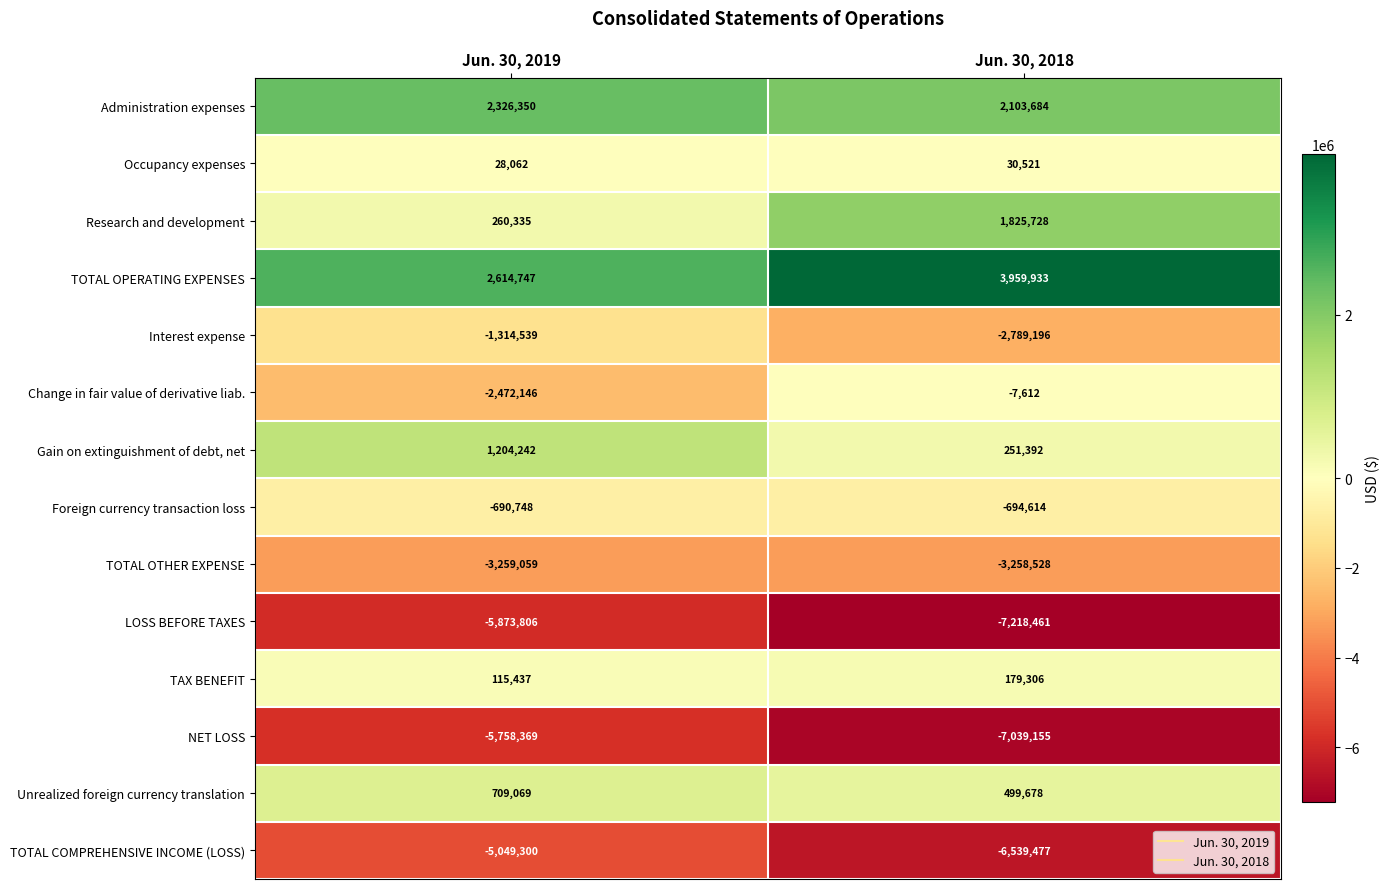

What is the approximate value of Interest expense at Jun. 30, 2018?

-2789196